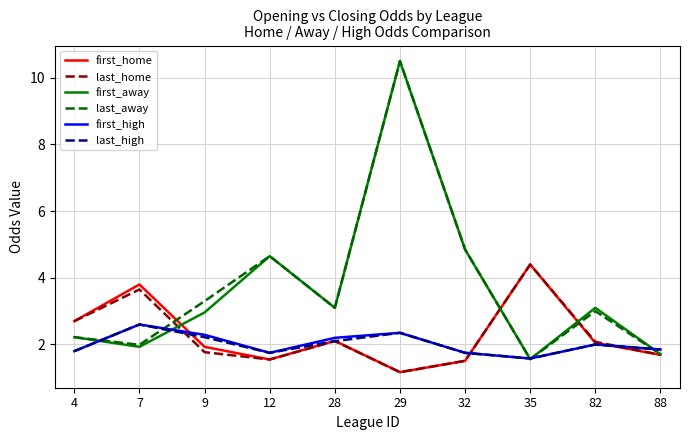

What is the difference between the maximum and minimum values in the first_away series?

8.9